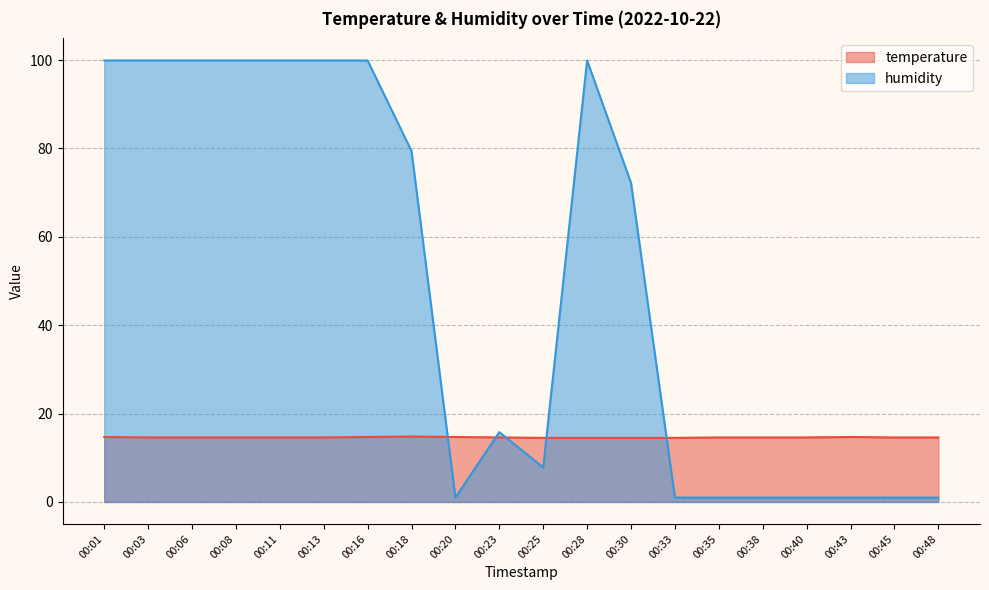

Is it true that temperature equals 14.5 at 00:28?

True